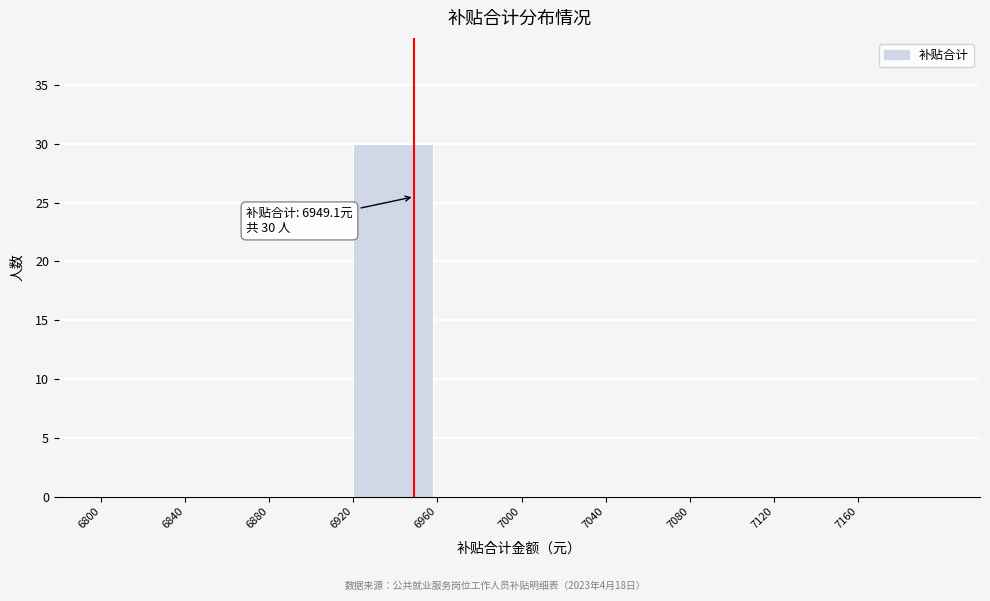

Which range on the x-axis has the tallest bar?

6920 to 6960